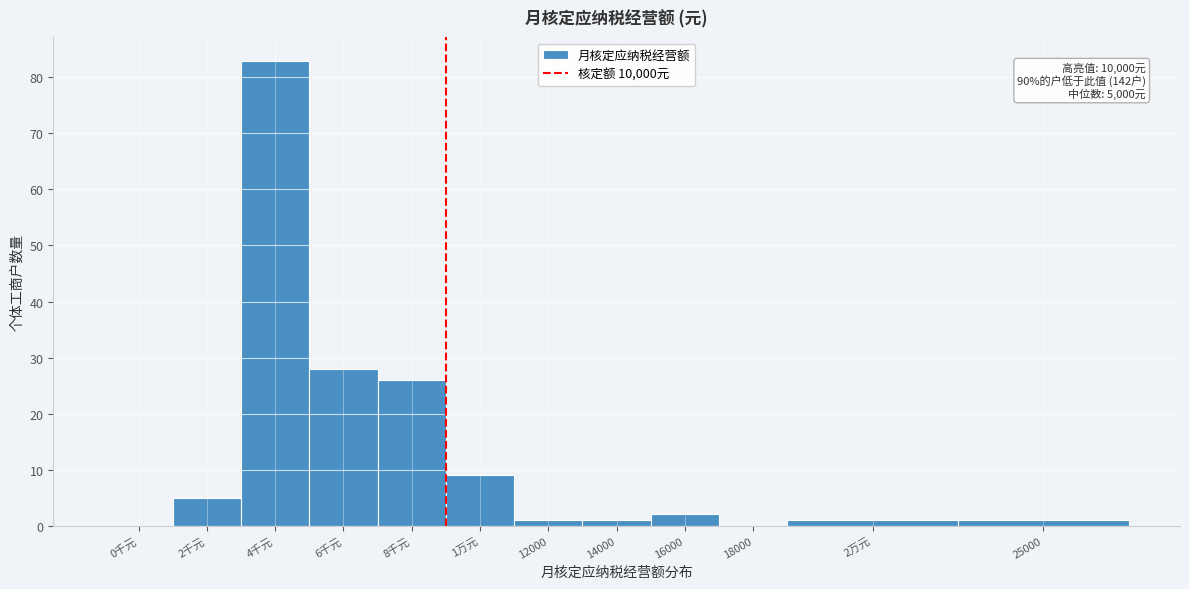

Reading right to left, extract all data points from this chart.

25000=1	2万元=1	18000=0	16000=2	14000=1	12000=1	1万元=9	8千元=26	6千元=28	4千元=83	2千元=5	0千元=0